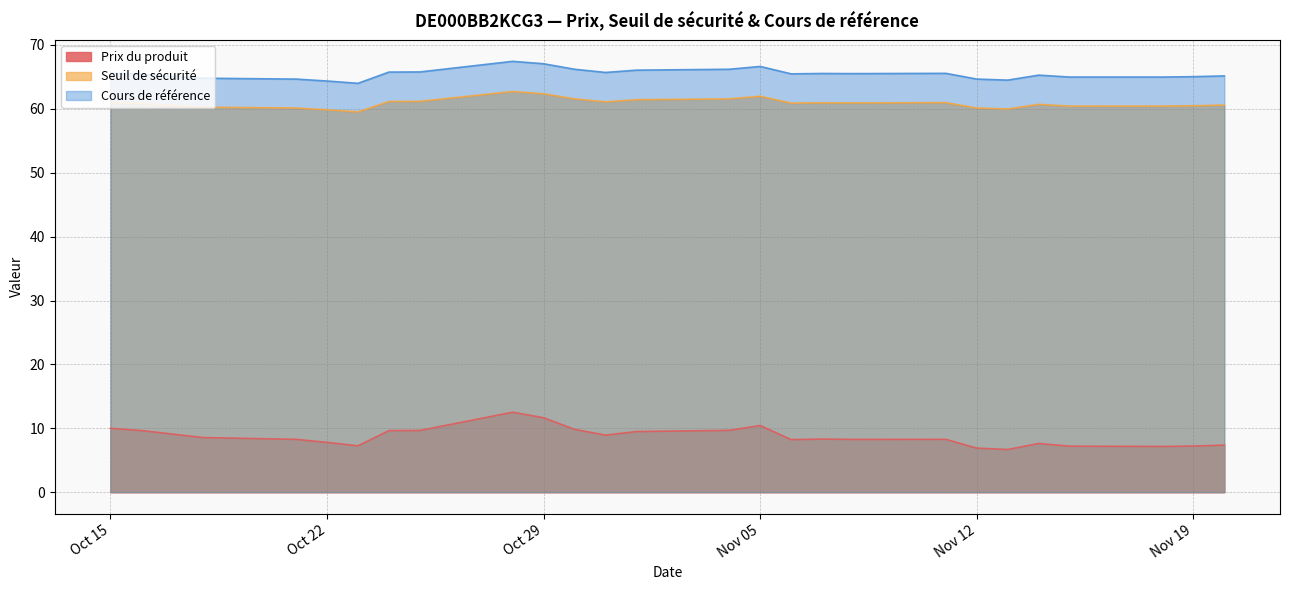

List the series in order of their peak value, highest first.

Cours de référence, Seuil de sécurité, Prix du produit